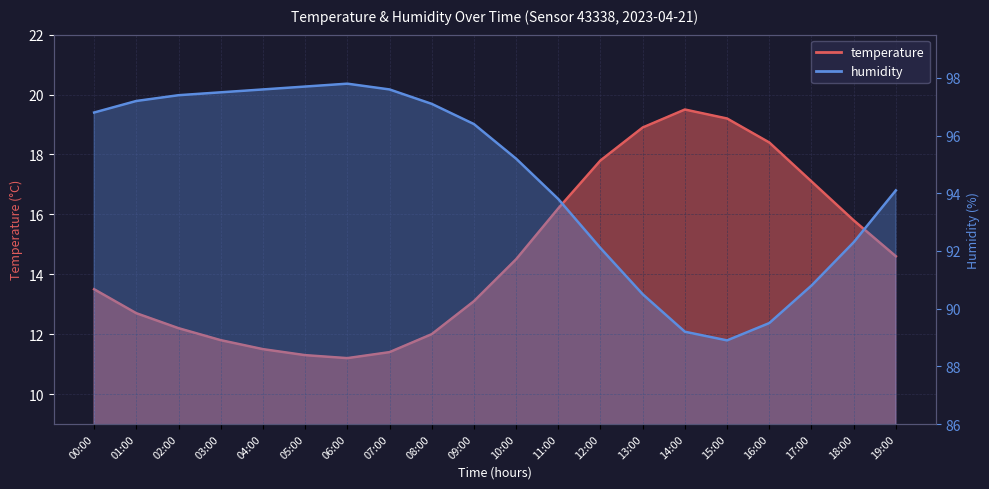

True or false: humidity and temperature cross at least once.

False